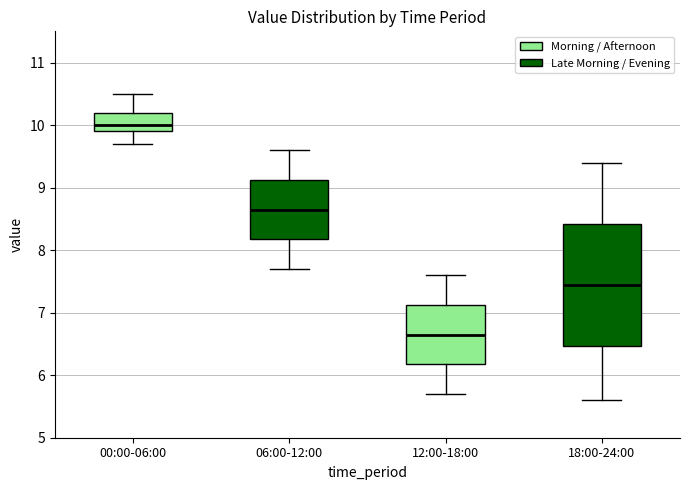

Where does the upper whisker of the box for 00:00-06:00 end on the y-axis? The values are not printed on the chart, so give them approximately, as read against the axis.

10.5